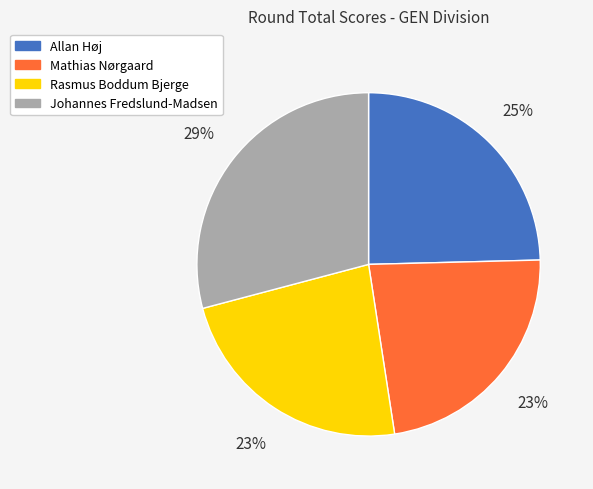

Combined, do Allan Høj and Rasmus Boddum Bjerge account for over 50%?

No